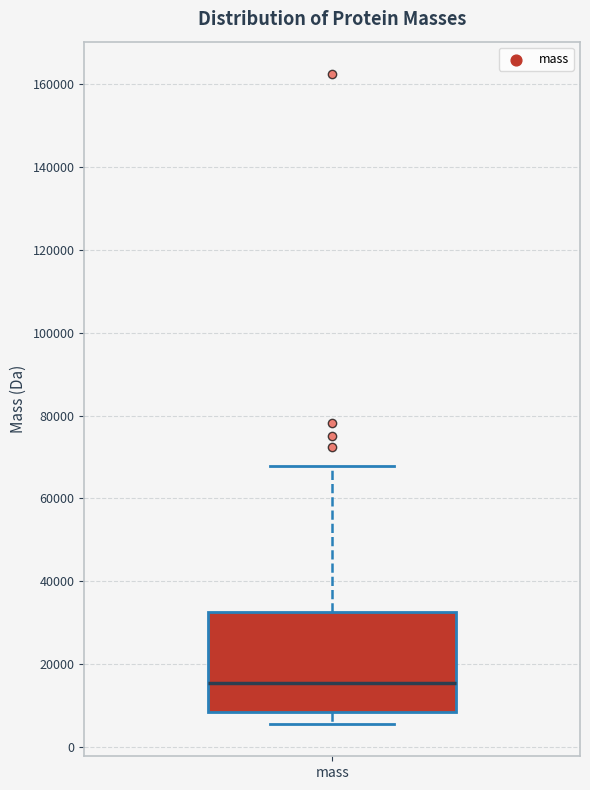

Where is the lower edge of the box for mass on the y-axis? The values are not printed on the chart, so give them approximately, as read against the axis.

8000